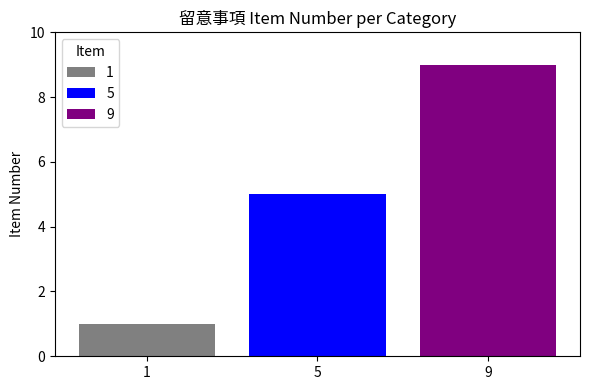

Count the number of categories in the chart.

1